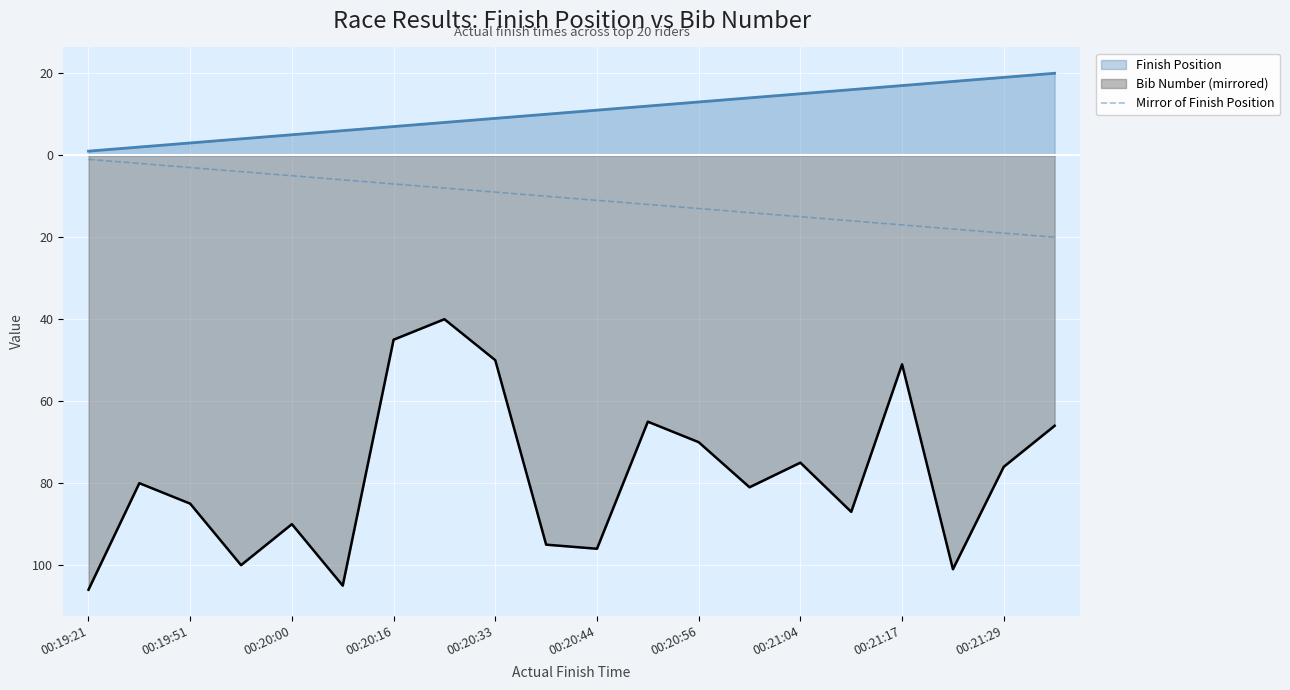

What are all the series names shown in the legend?

Finish Position, Bib Number (mirrored), Mirror of Finish Position